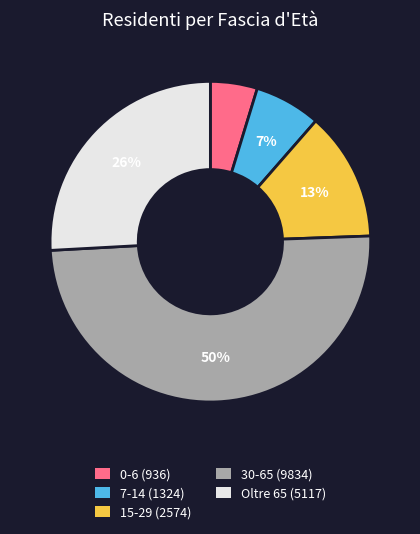

Does 0-6 represent more than half of the total?

No